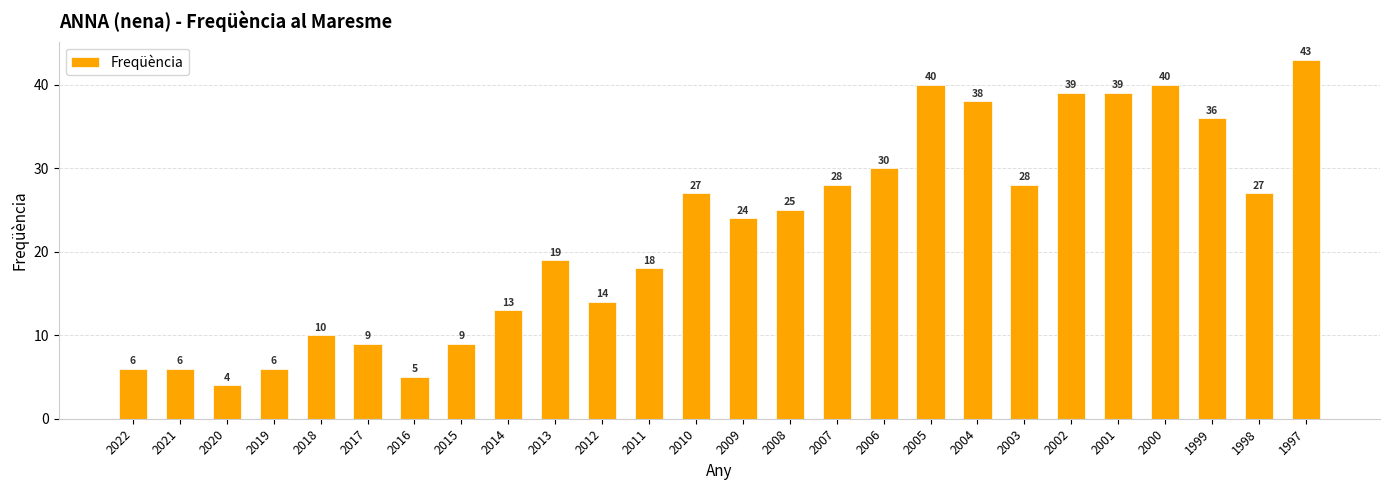

What is the difference between the second highest and second lowest values?

35